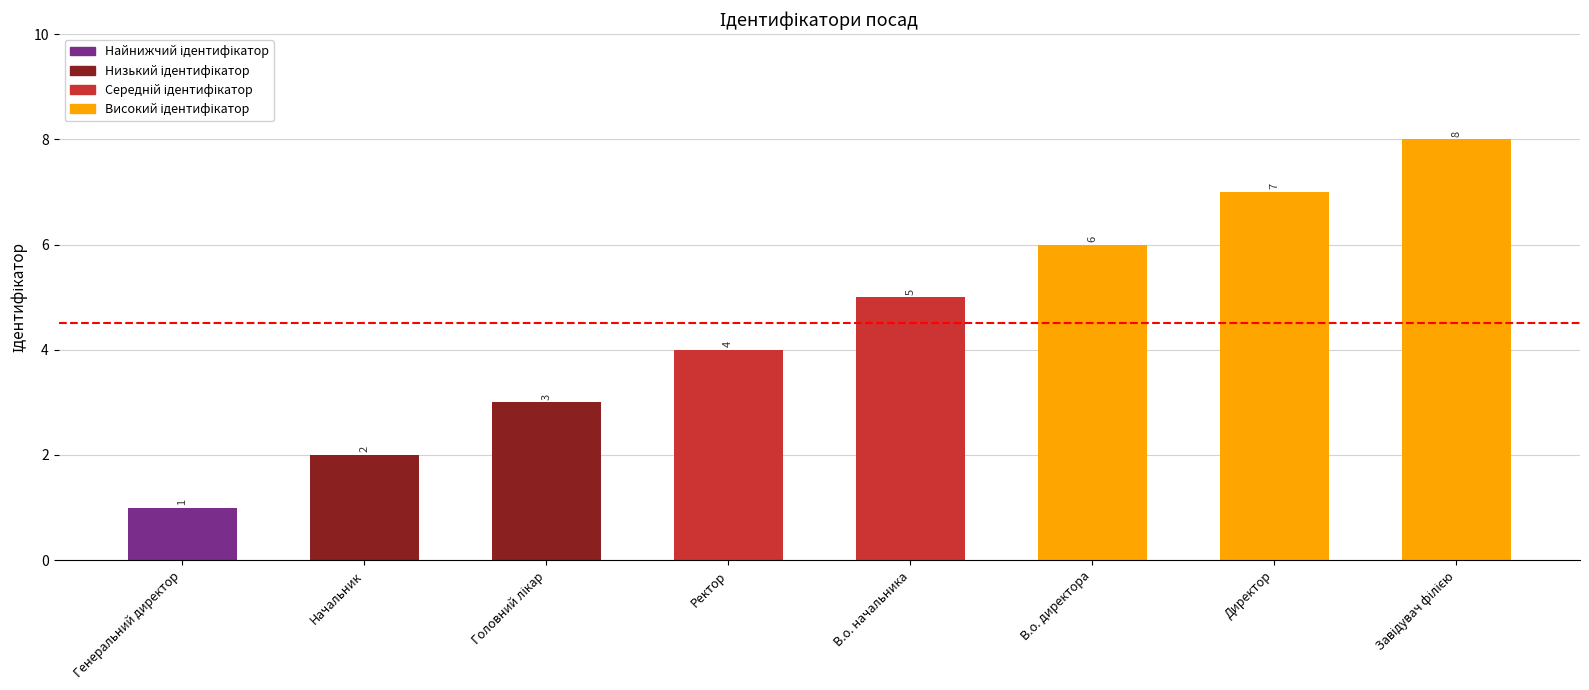

What is the approximate value at В.о. директора?

6